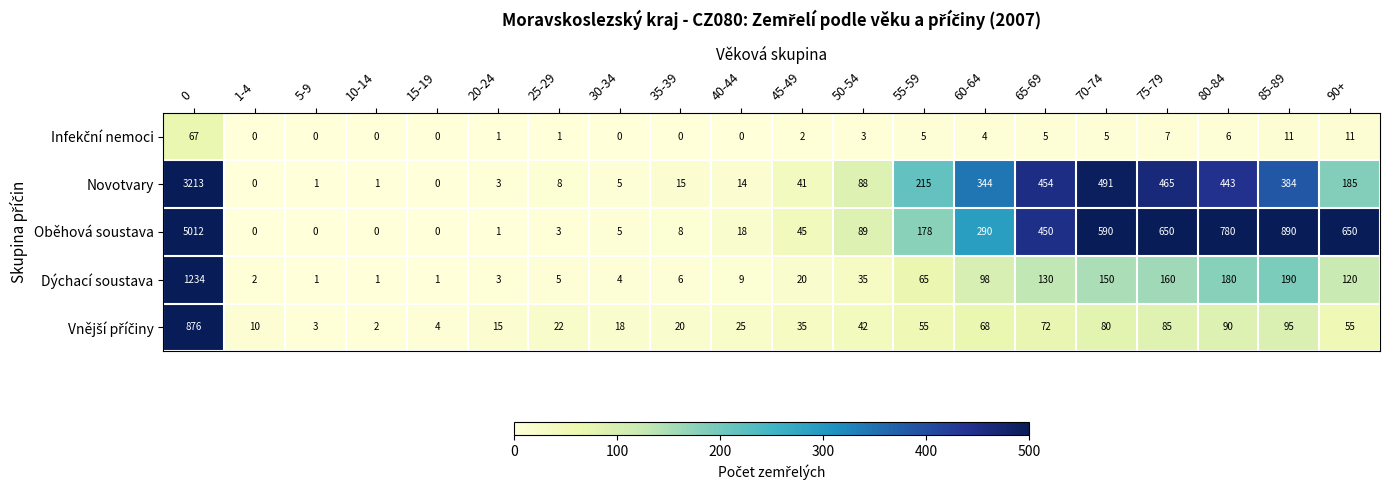

The Oběhová soustava series shows 178 at 55-59. True or false?

True